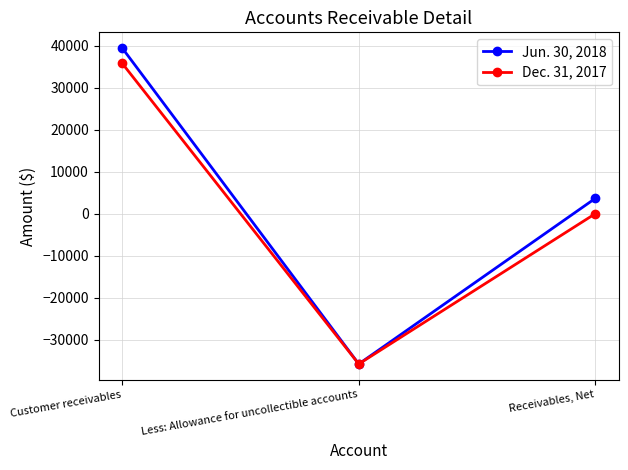

At how many categories does at least one series exceed 17069?

1